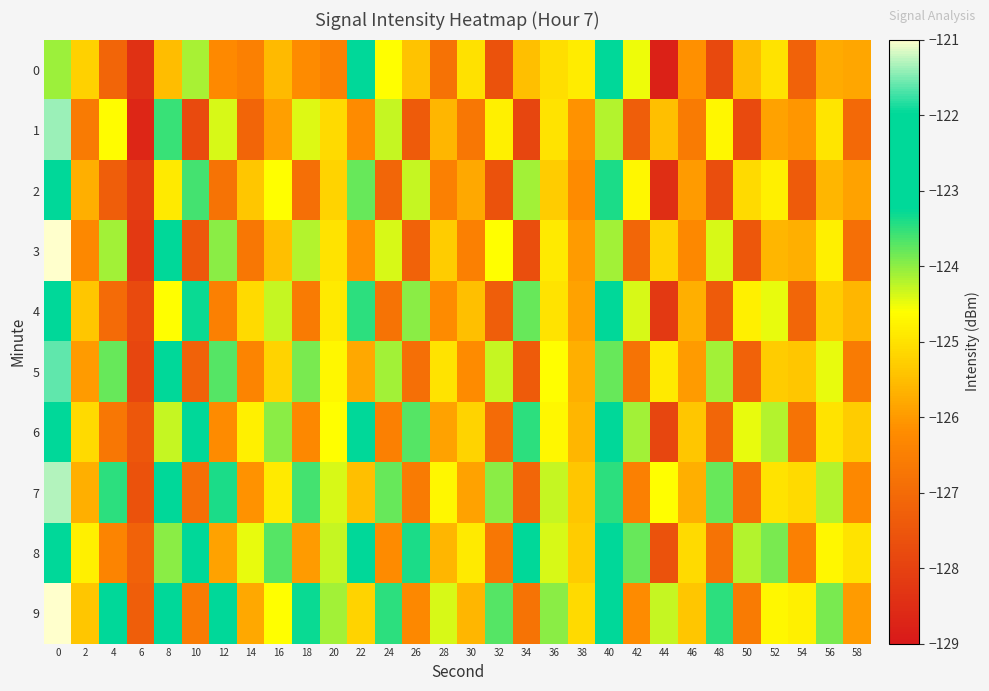

Between 18 and 46, which series saw the biggest shift?

1